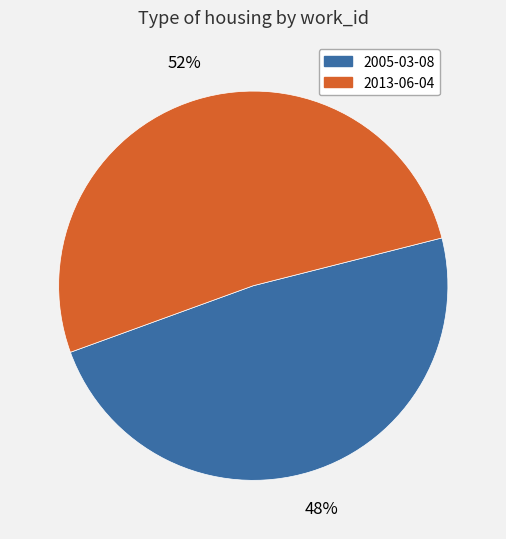

What is the majority slice?

2013-06-04